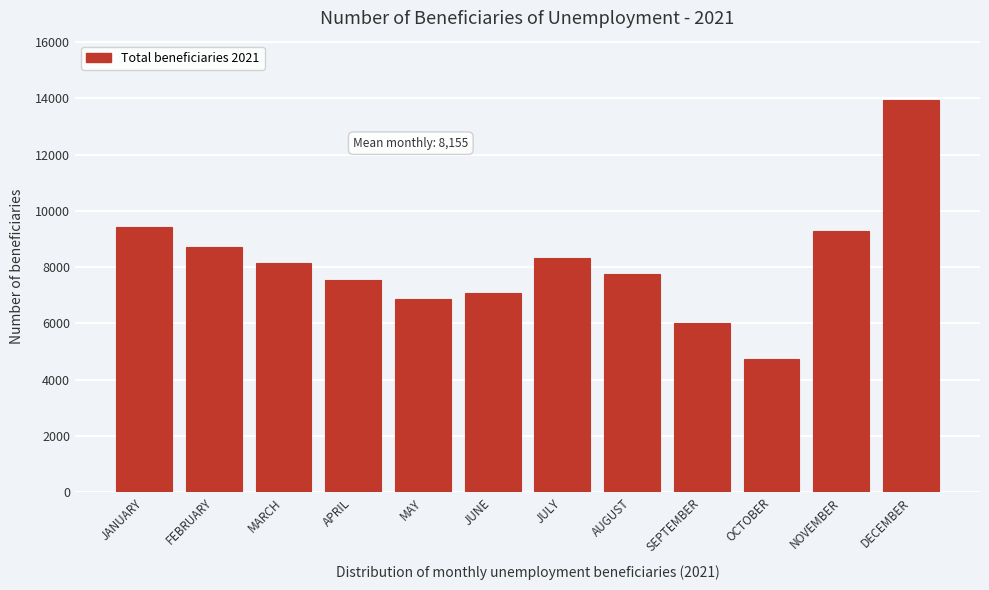

Reading left to right, list all the values displayed in this chart.

JANUARY=9428	FEBRUARY=8712	MARCH=8144	APRIL=7544	MAY=6870	JUNE=7062	JULY=8337	AUGUST=7761	SEPTEMBER=6017	OCTOBER=4743	NOVEMBER=9291	DECEMBER=13954